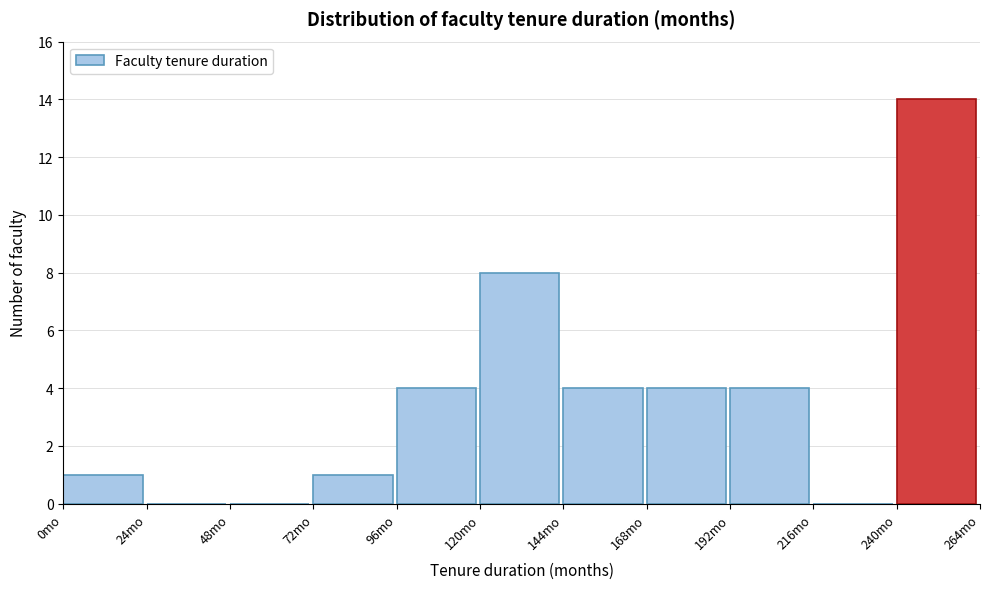

Reading left to right, transcribe this chart: for each bar, give the range it covers on the x-axis and its height. Neither the bar edges nor the heights are printed on the chart, so give them approximately, as read against the axes.

0 to 24: 1
24 to 48: 0
48 to 72: 0
72 to 96: 1
96 to 120: 4
120 to 144: 8
144 to 168: 4
168 to 192: 4
192 to 216: 4
216 to 240: 0
240 to 264: 14